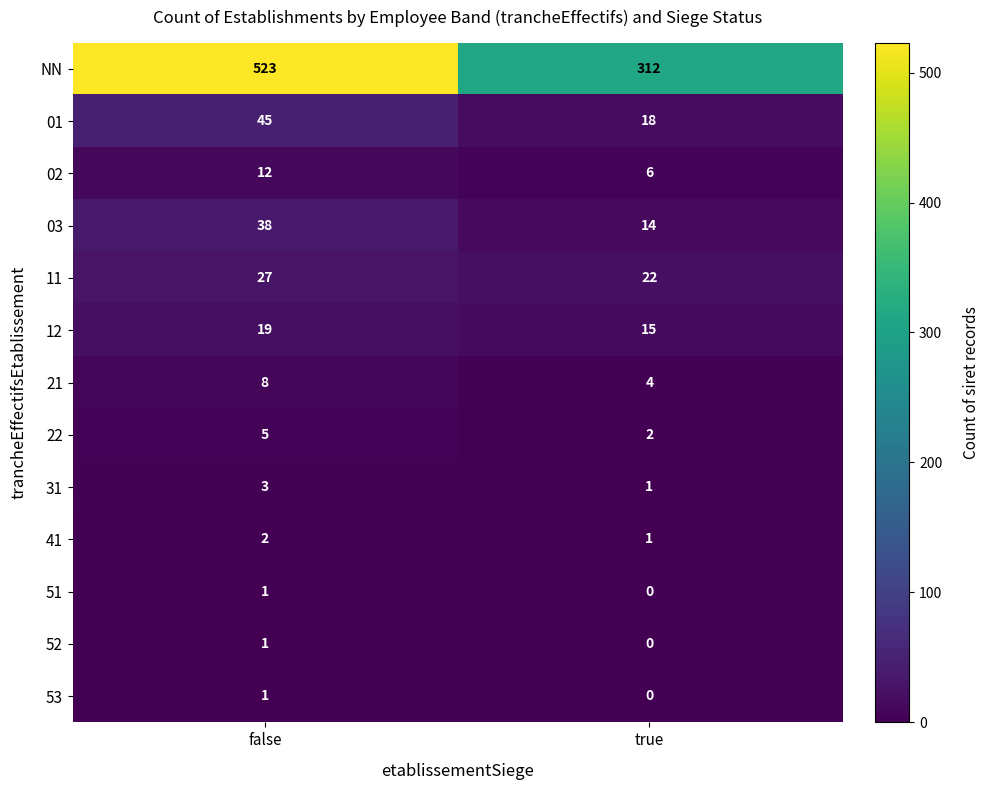

List the labels in order of 22 value, largest first.

false, true